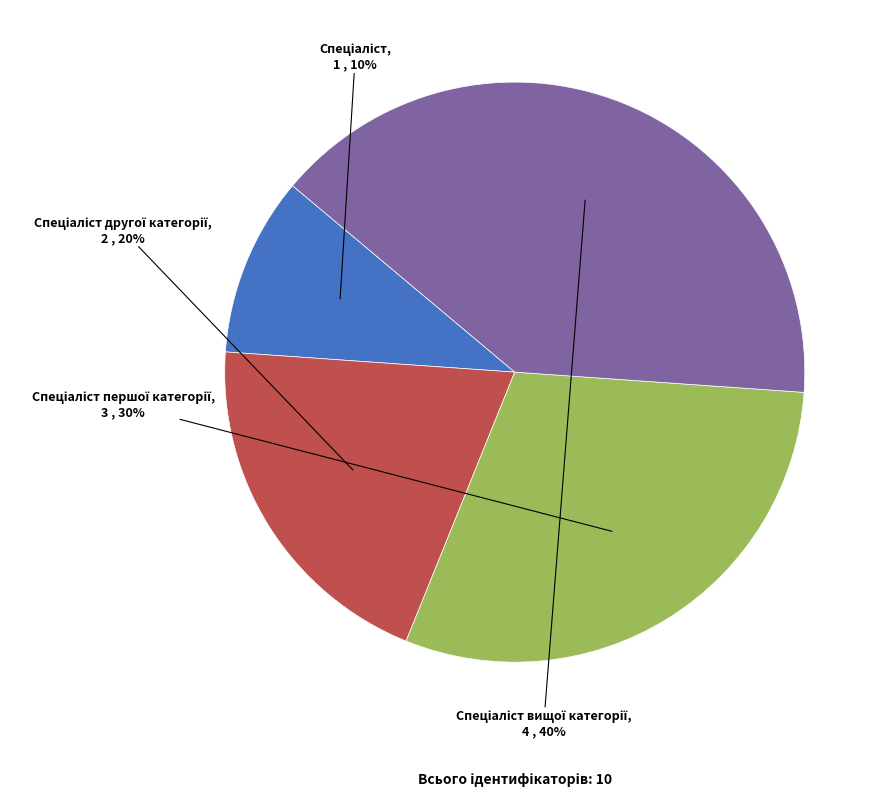

To the nearest percent, what is the average slice percentage?

25%